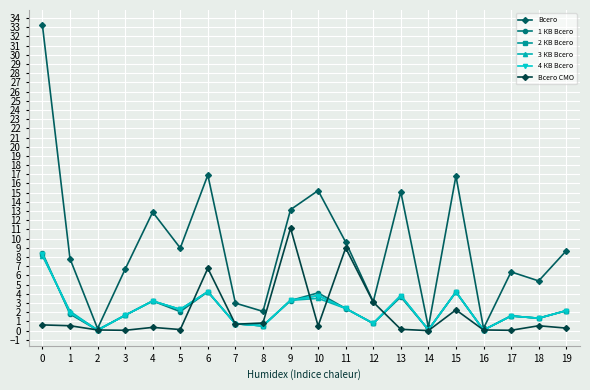

What is the sum of all 1 КВ Всего values?

46.5